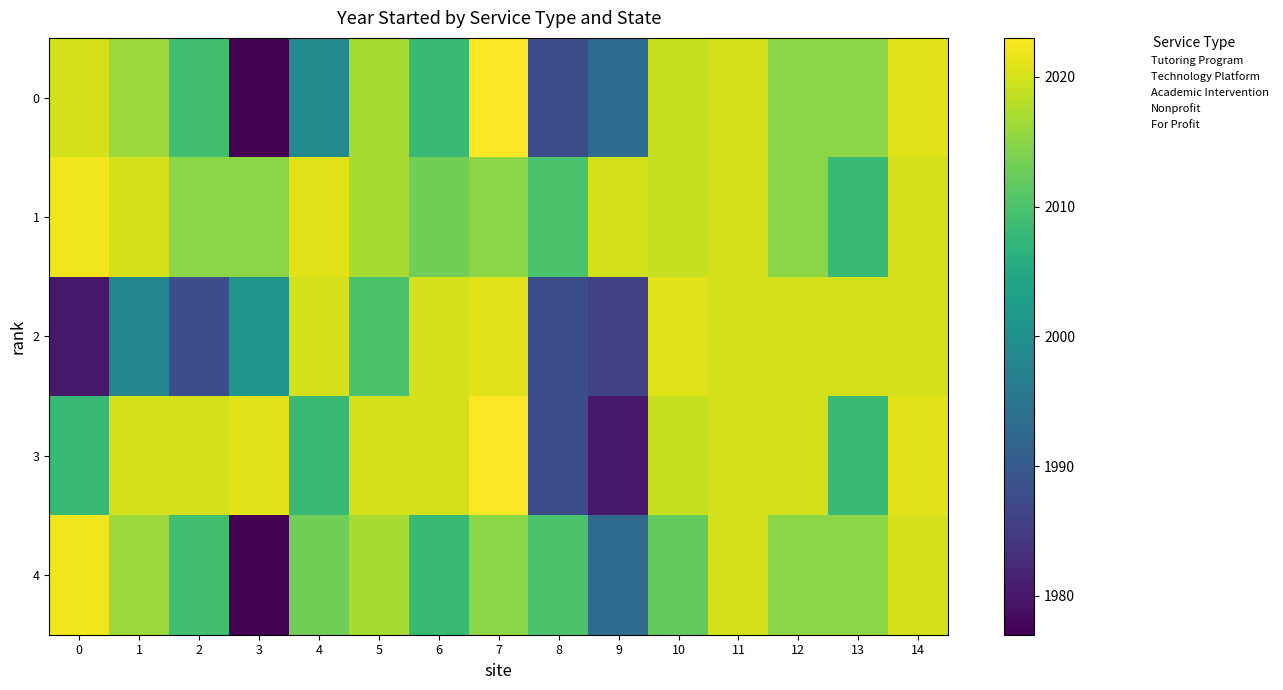

How many categories are shown in the chart?

15